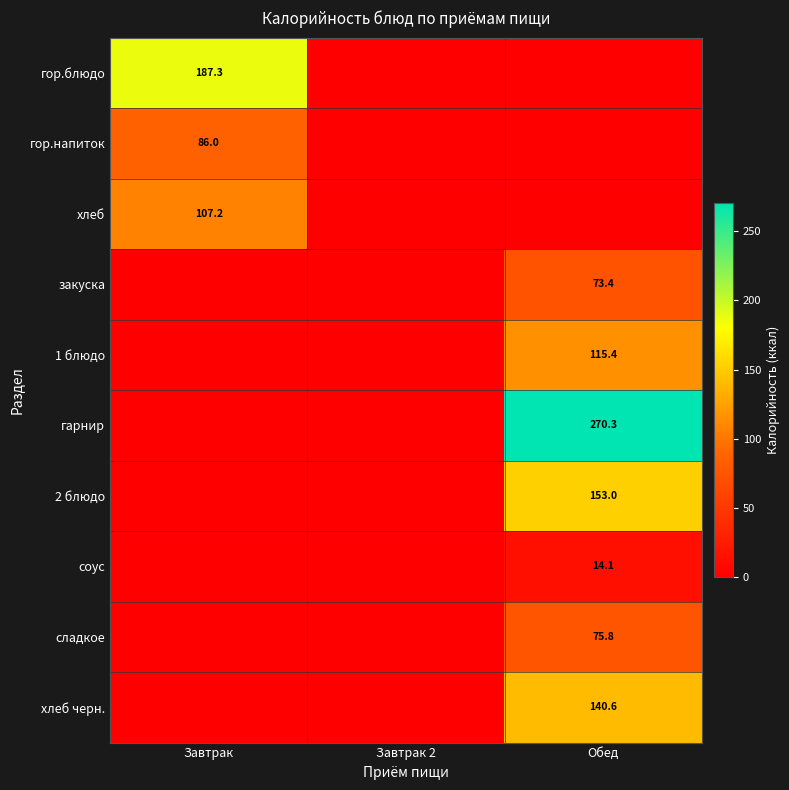

Is it true that сладкое equals 75.8 at Обед?

True